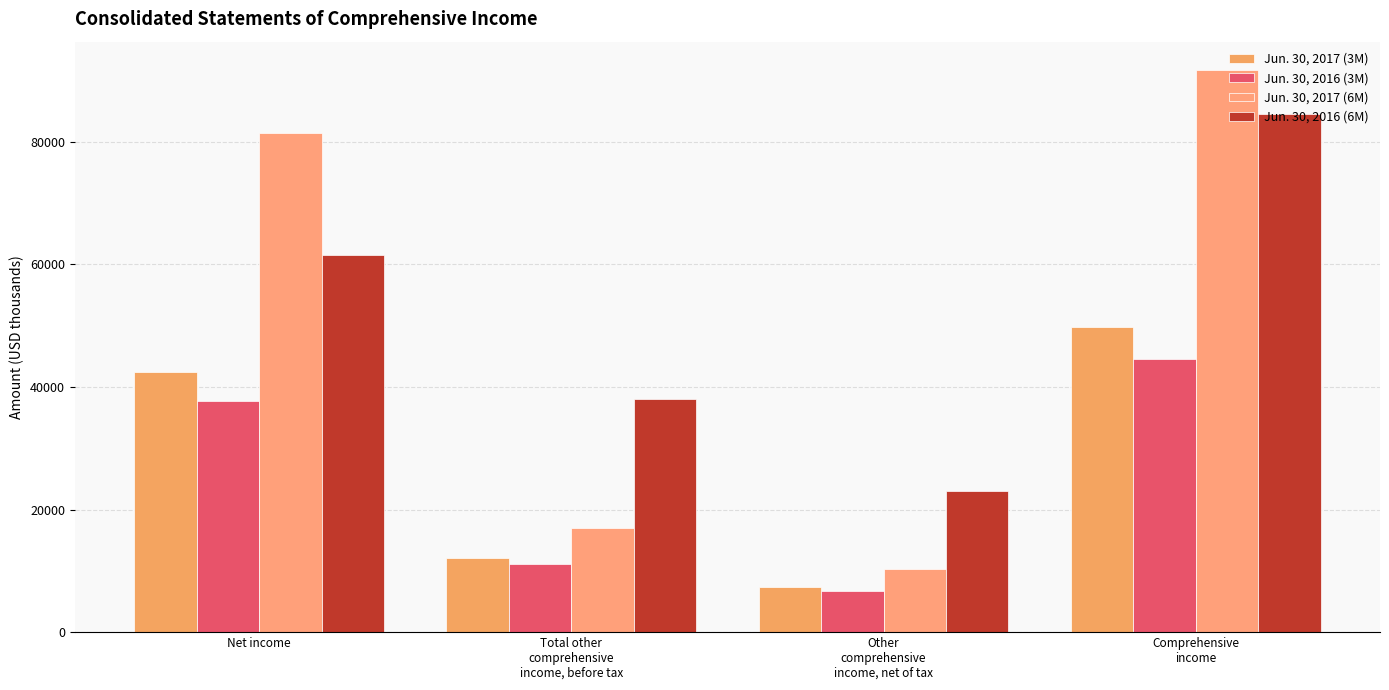

What is the total value across all series at Other
comprehensive
income, net of tax?

47445